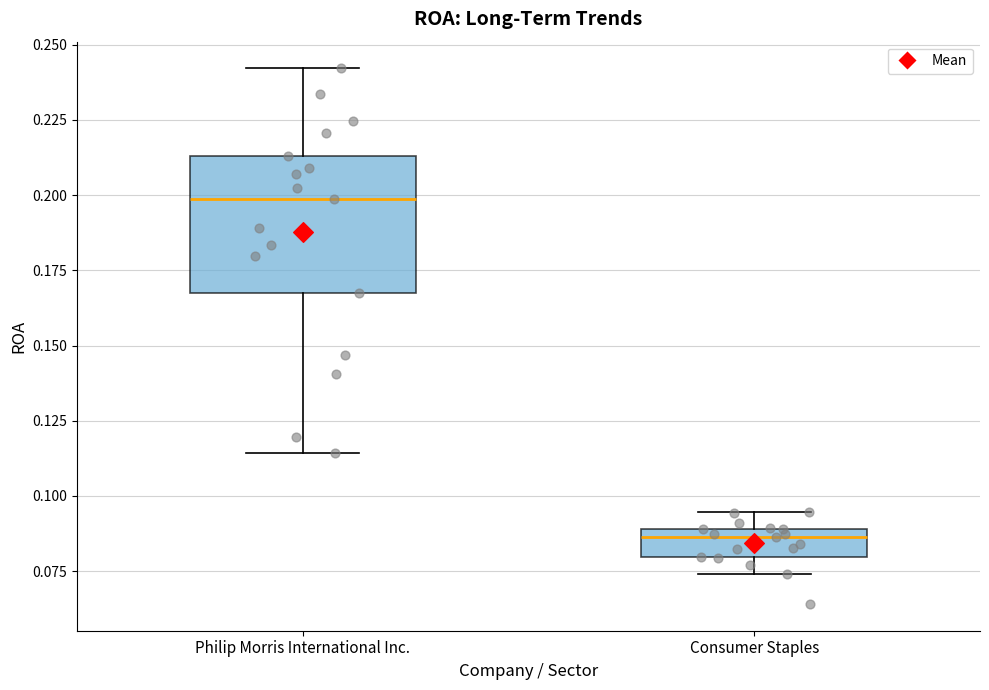

Reading left to right, read every box against the y-axis: the position of its median line, the range the box covers, and the ends of its whiskers. The values are not printed on the chart, so give them approximately, as read against the axis.

Philip Morris International Inc.: median 0.200, box 0.170 to 0.215, whiskers 0.115 to 0.240
Consumer Staples: median 0.085, box 0.080 to 0.090, whiskers 0.075 to 0.095